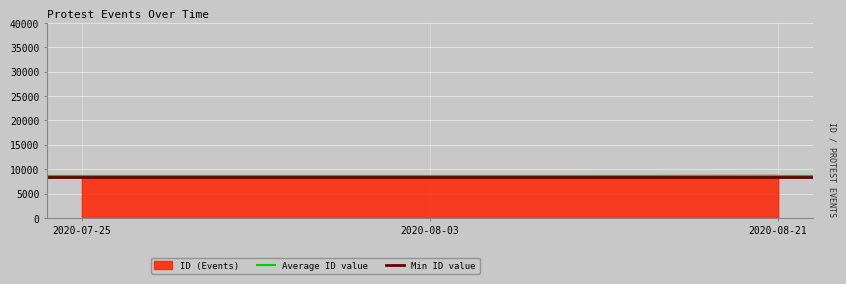

The value of ID (Events) at 2020-07-25 is 8663. True or false?

True